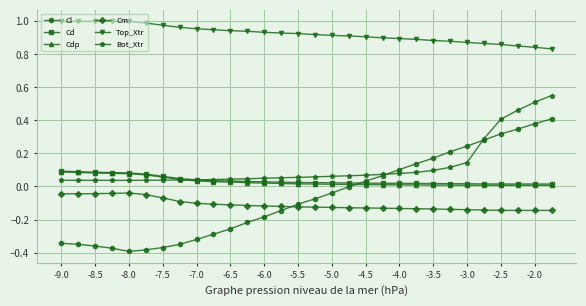

Which series has the largest total across all categories?

Top_Xtr